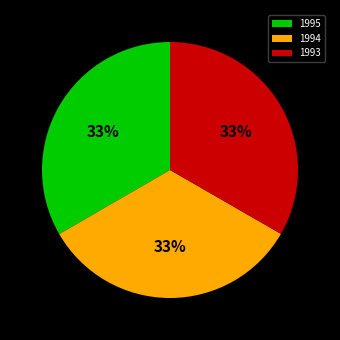

Does 1995 represent more than half of the total?

No